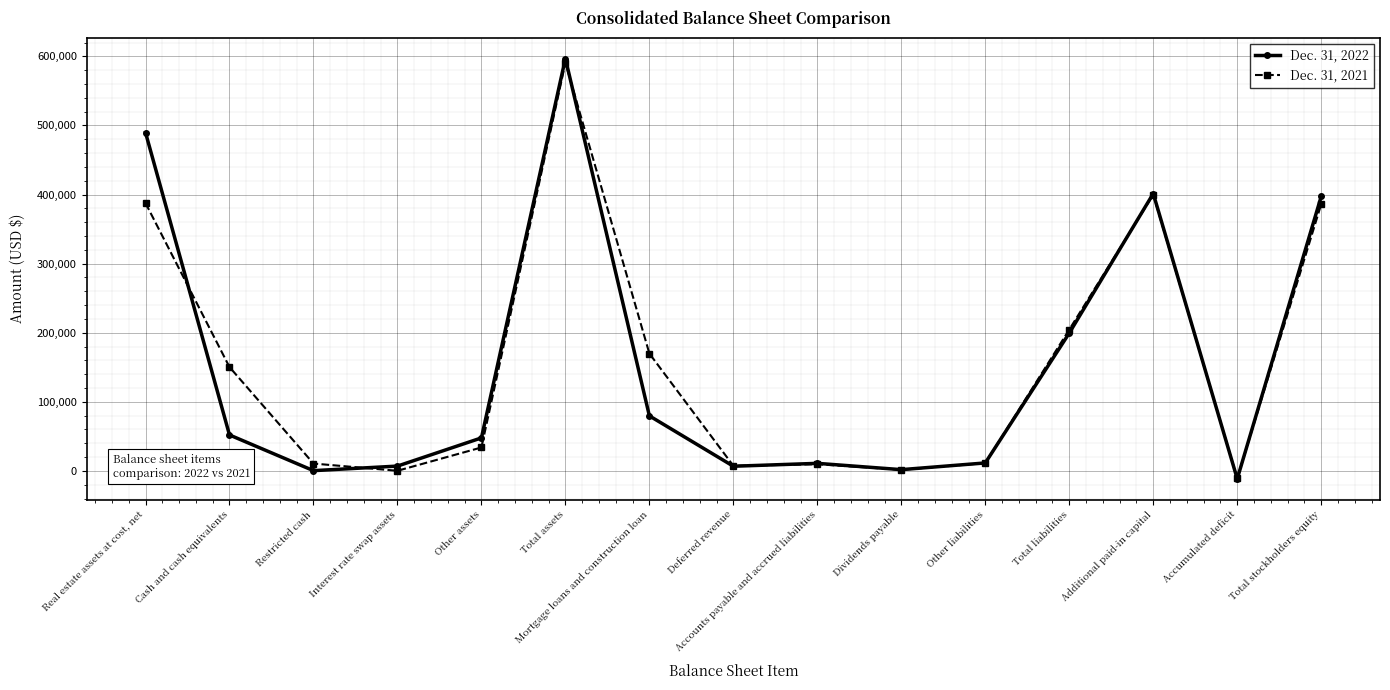

At which category is the sum across all series the highest?

Total assets